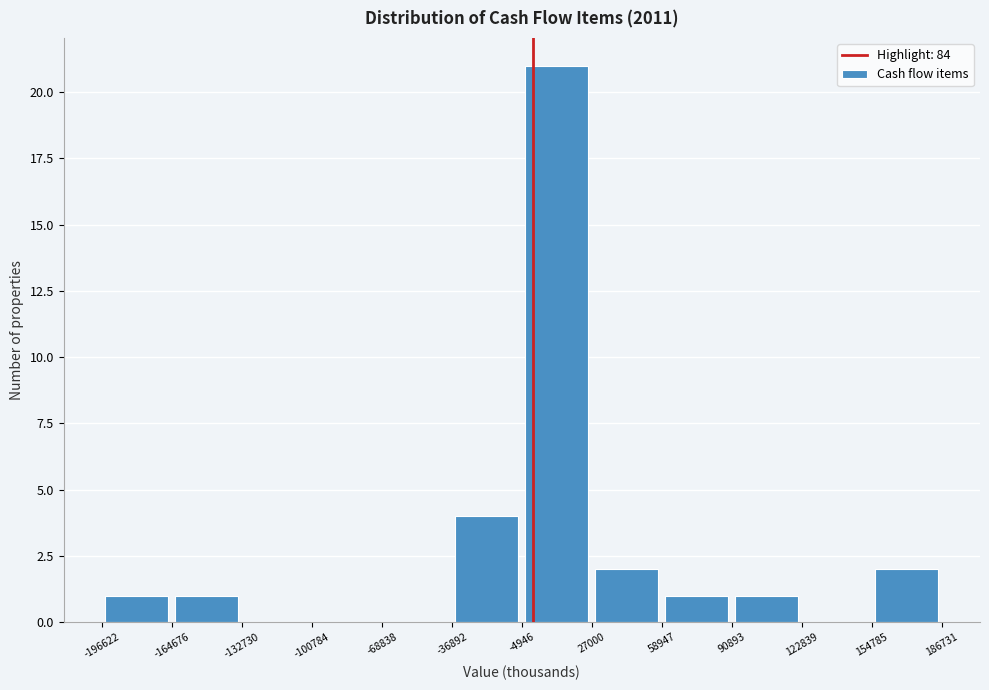

Which range on the x-axis has the tallest bar?

-4946 to 27000